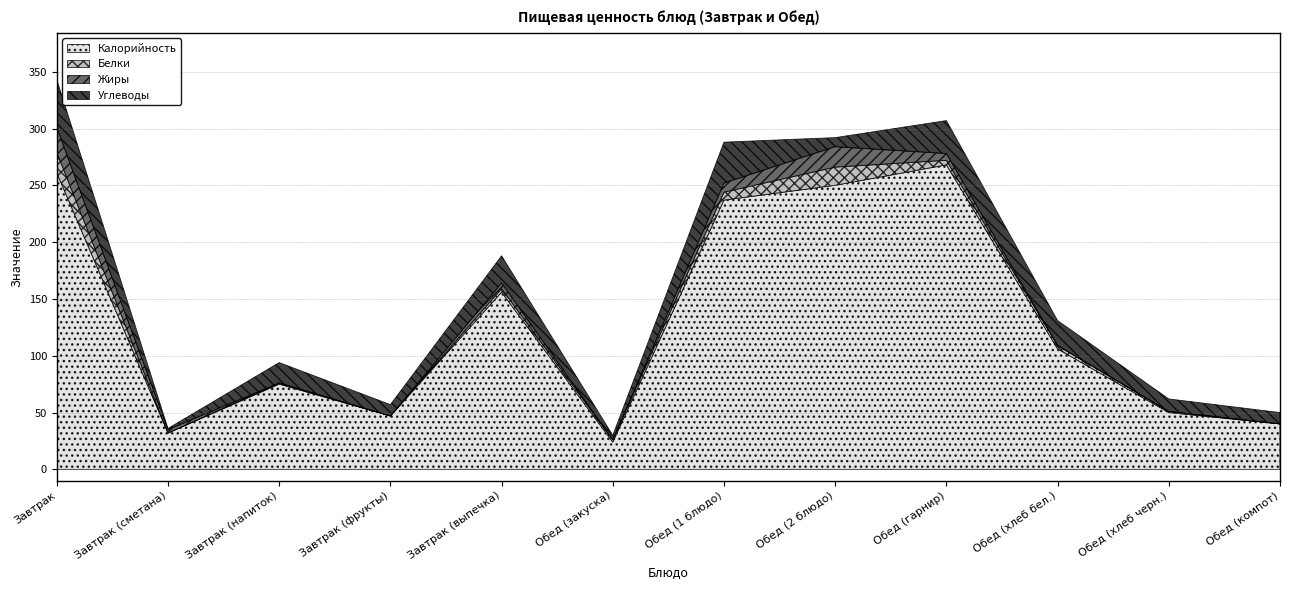

At which category does Углеводы reach its first local valley?

Завтрак (сметана)